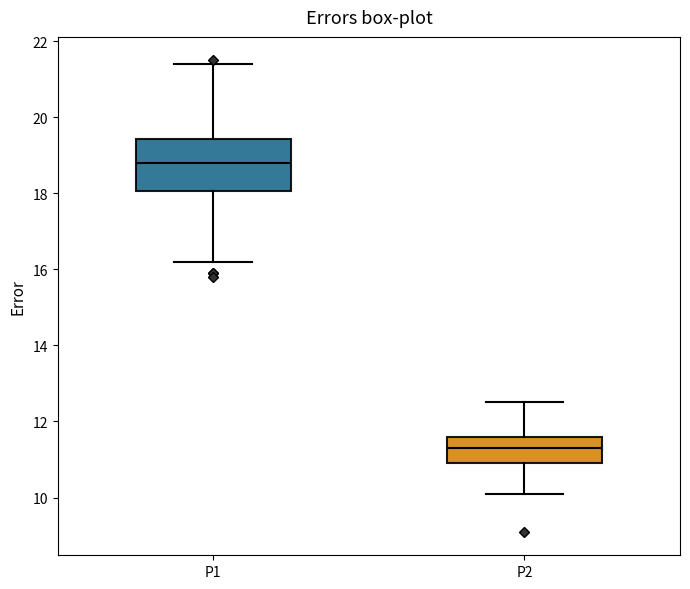

Which box is the tallest, from its lower edge to its upper edge?

P1